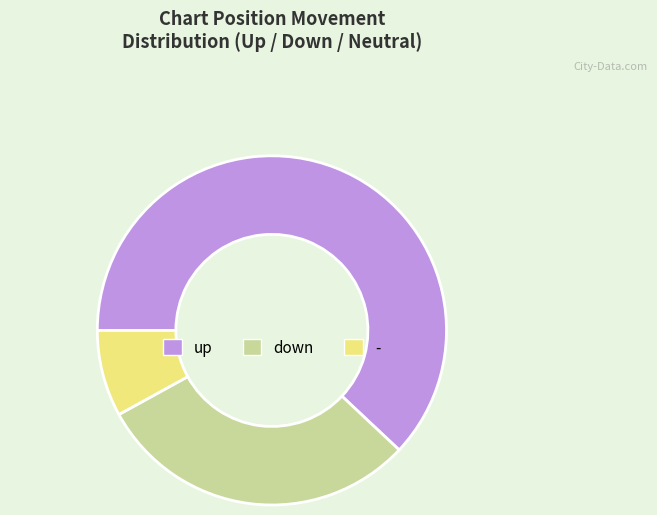

The - slice represents 1% of the pie. True or false?

False